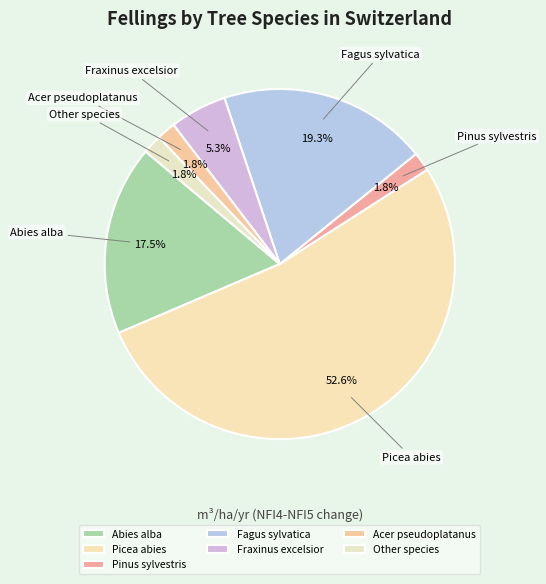

To the nearest percent, what portion does Fraxinus excelsior represent?

5%